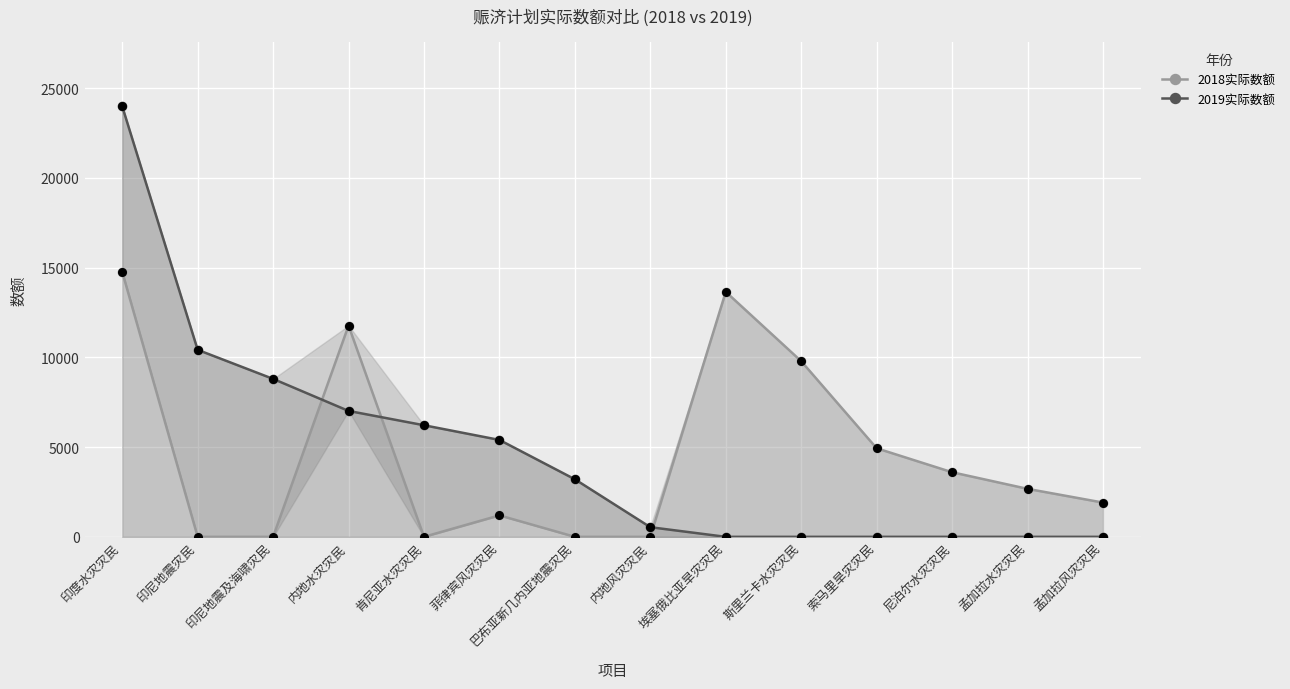

Which series has the largest total across all categories?

2019实际数额